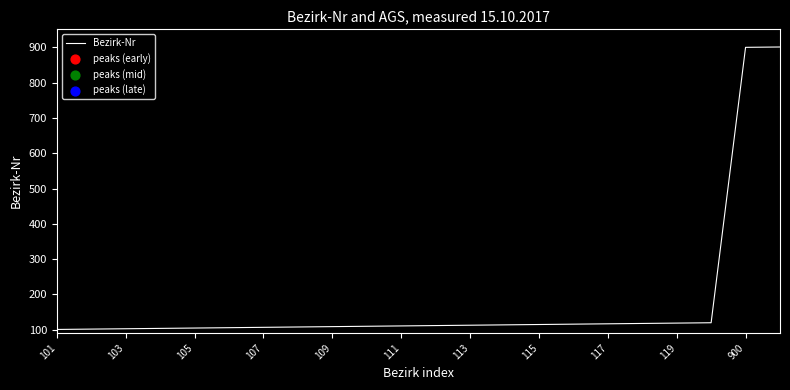

What is the greatest value displayed?

901